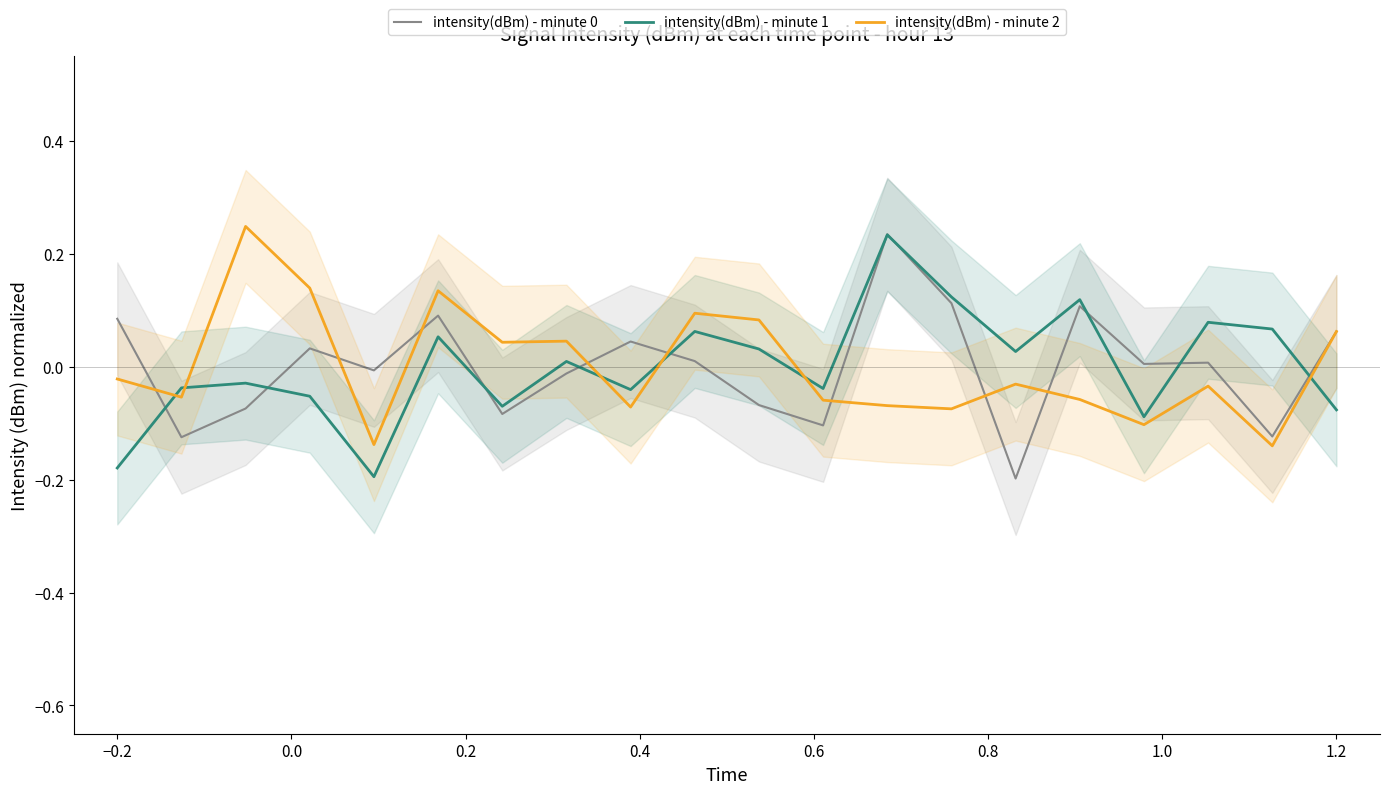

How many times do intensity(dBm) - minute 1 and intensity(dBm) - minute 2 cross each other?

6